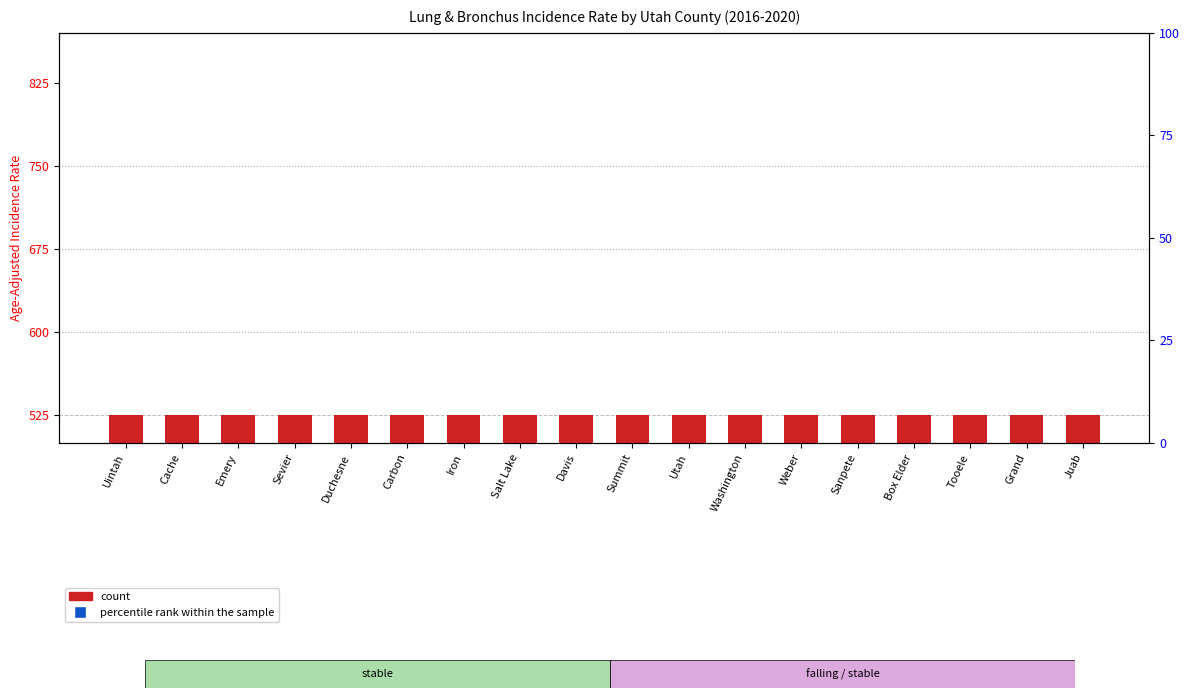

What is the label of the 18th bar from the left?

Juab